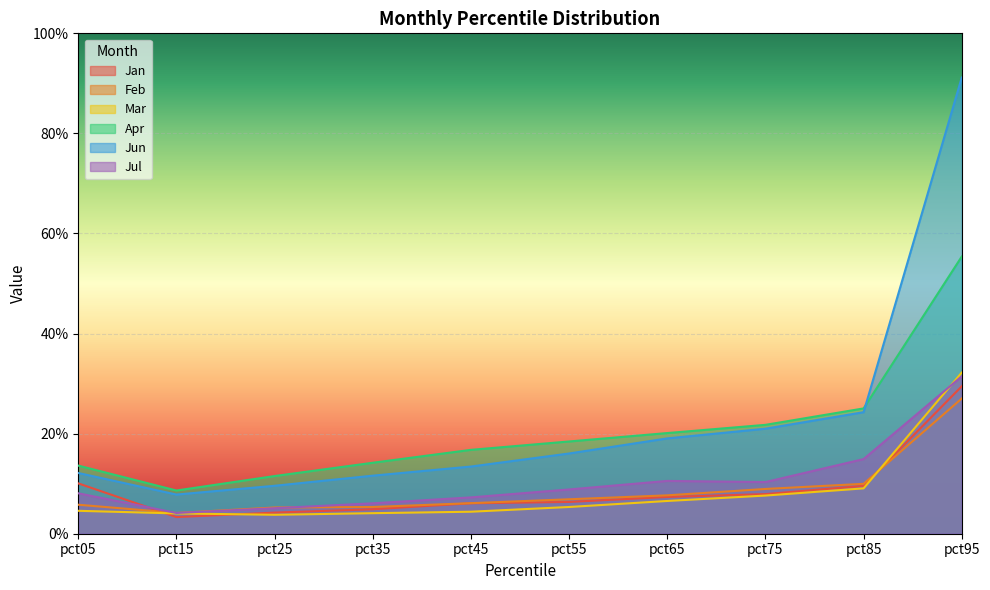

At how many categories does at least one series exceed 0?

10